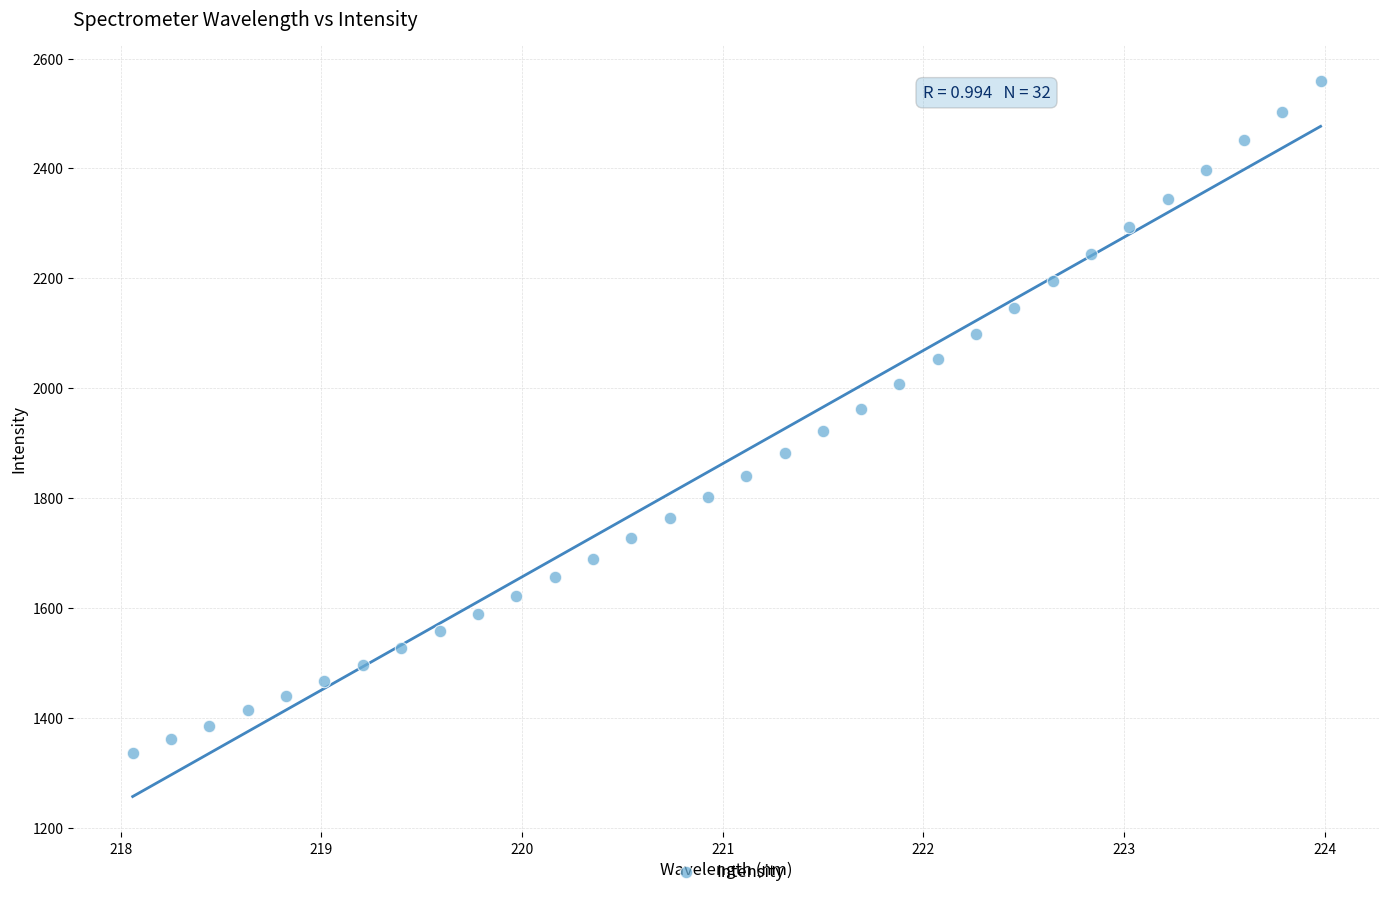

What is the range of X values (max minus min)?

5.9